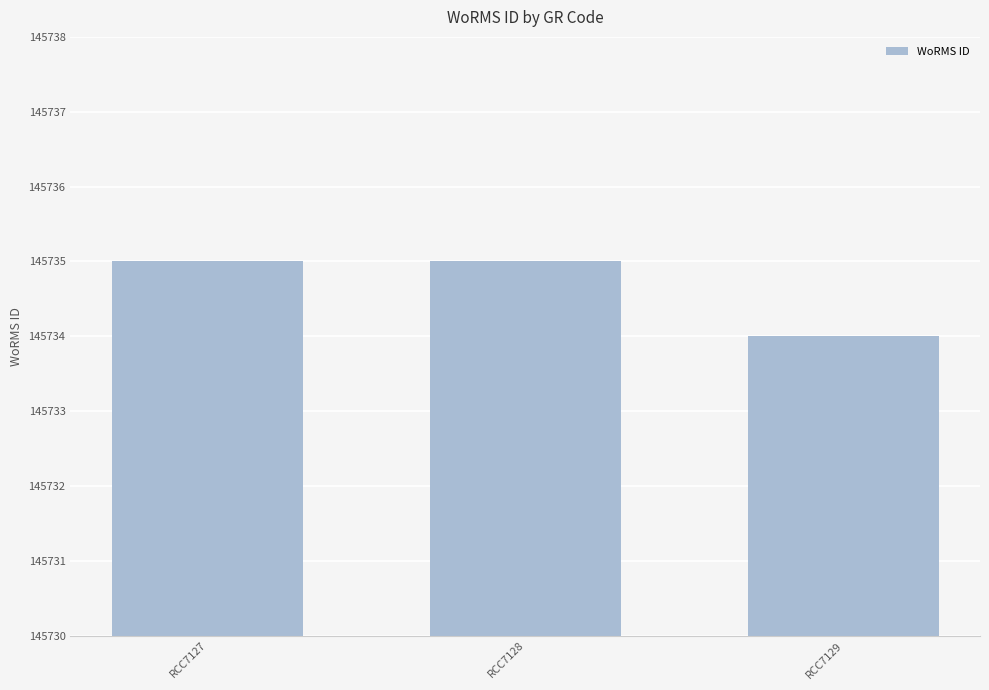

Where is the data nearest to the value 145734?

RCC7129